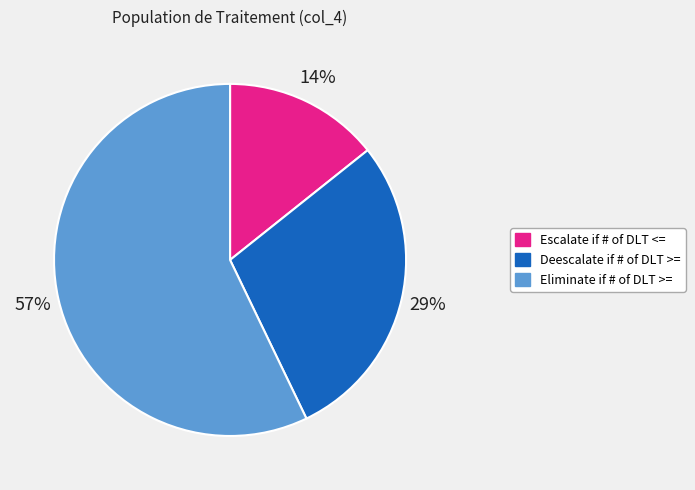

Is it true that Deescalate if # of DLT >= is 29% of the pie?

True